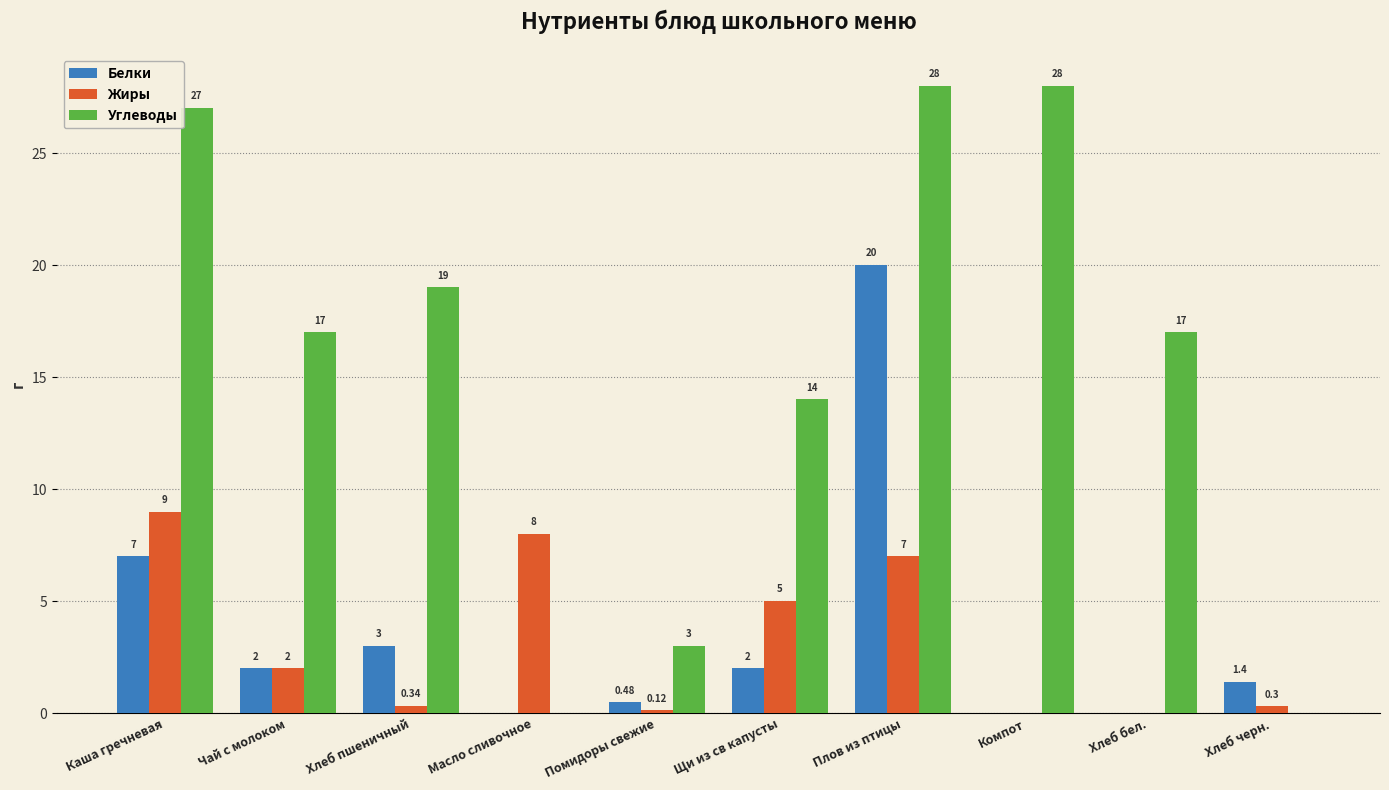

What is the difference between the Жиры values at Компот and Плов из птицы?

7.0